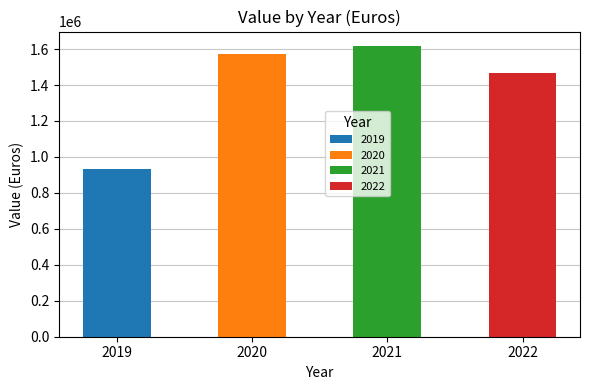

What is the value of the 2nd bar from the left?

1574603